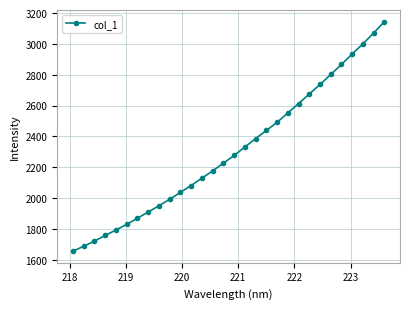

True or false: the data has more than 0 interior local peaks.

False